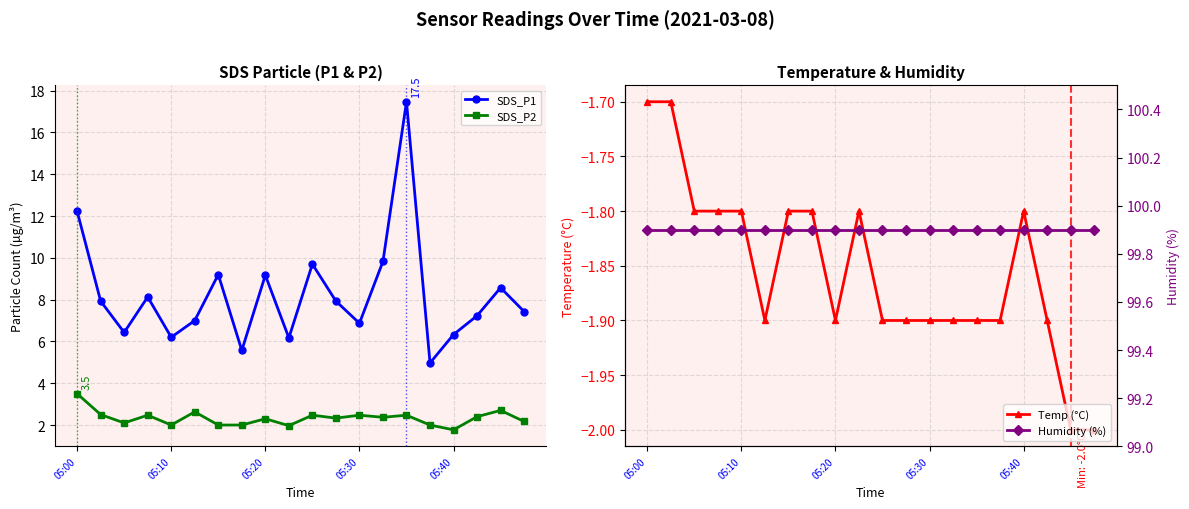

At which label is Temp (°C) closest to -1?

05:00